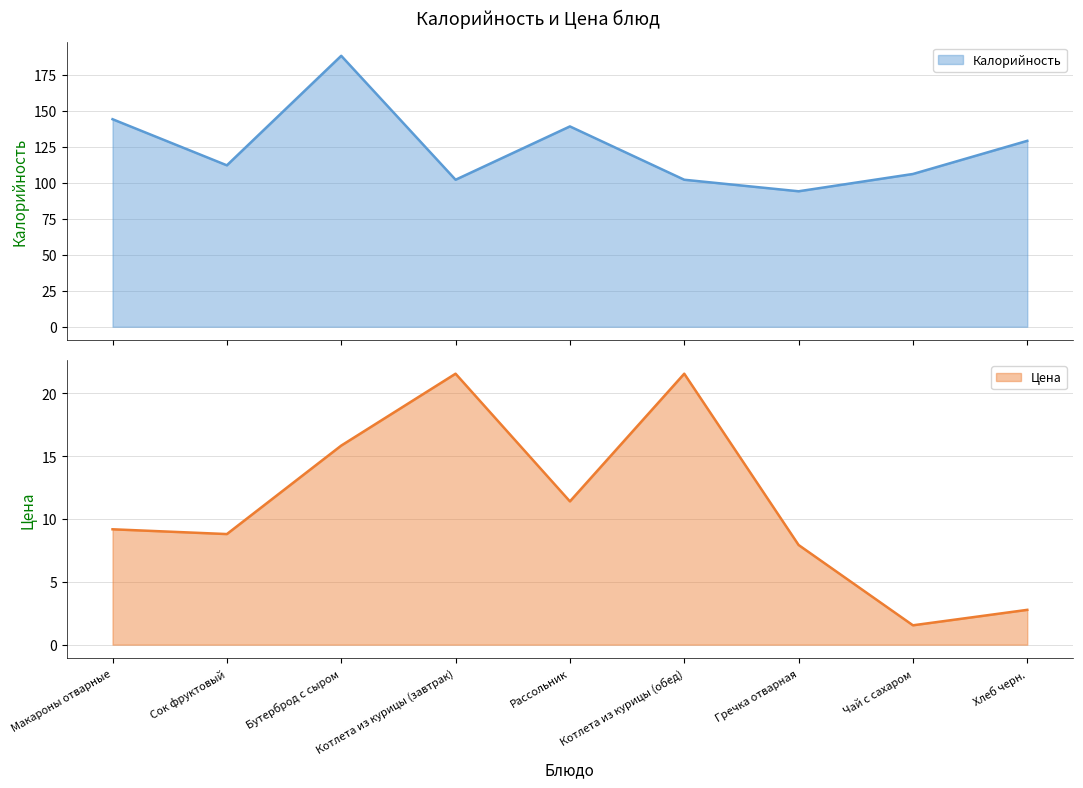

True or false: Цена and Калорийность cross at least once.

False